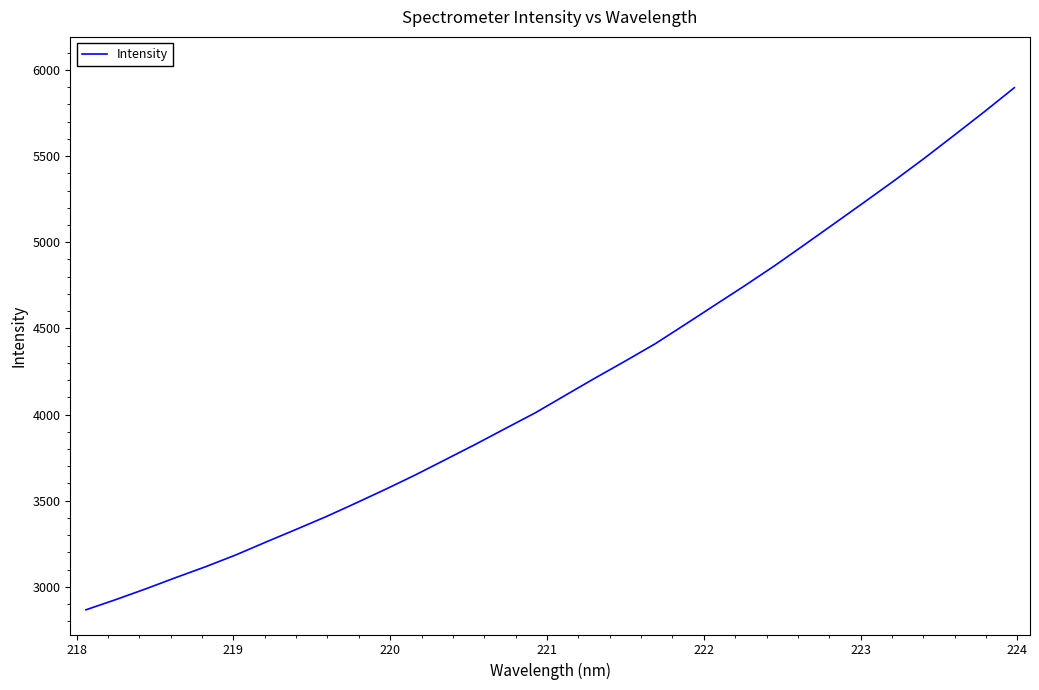

How many lines are shown in the chart?

1